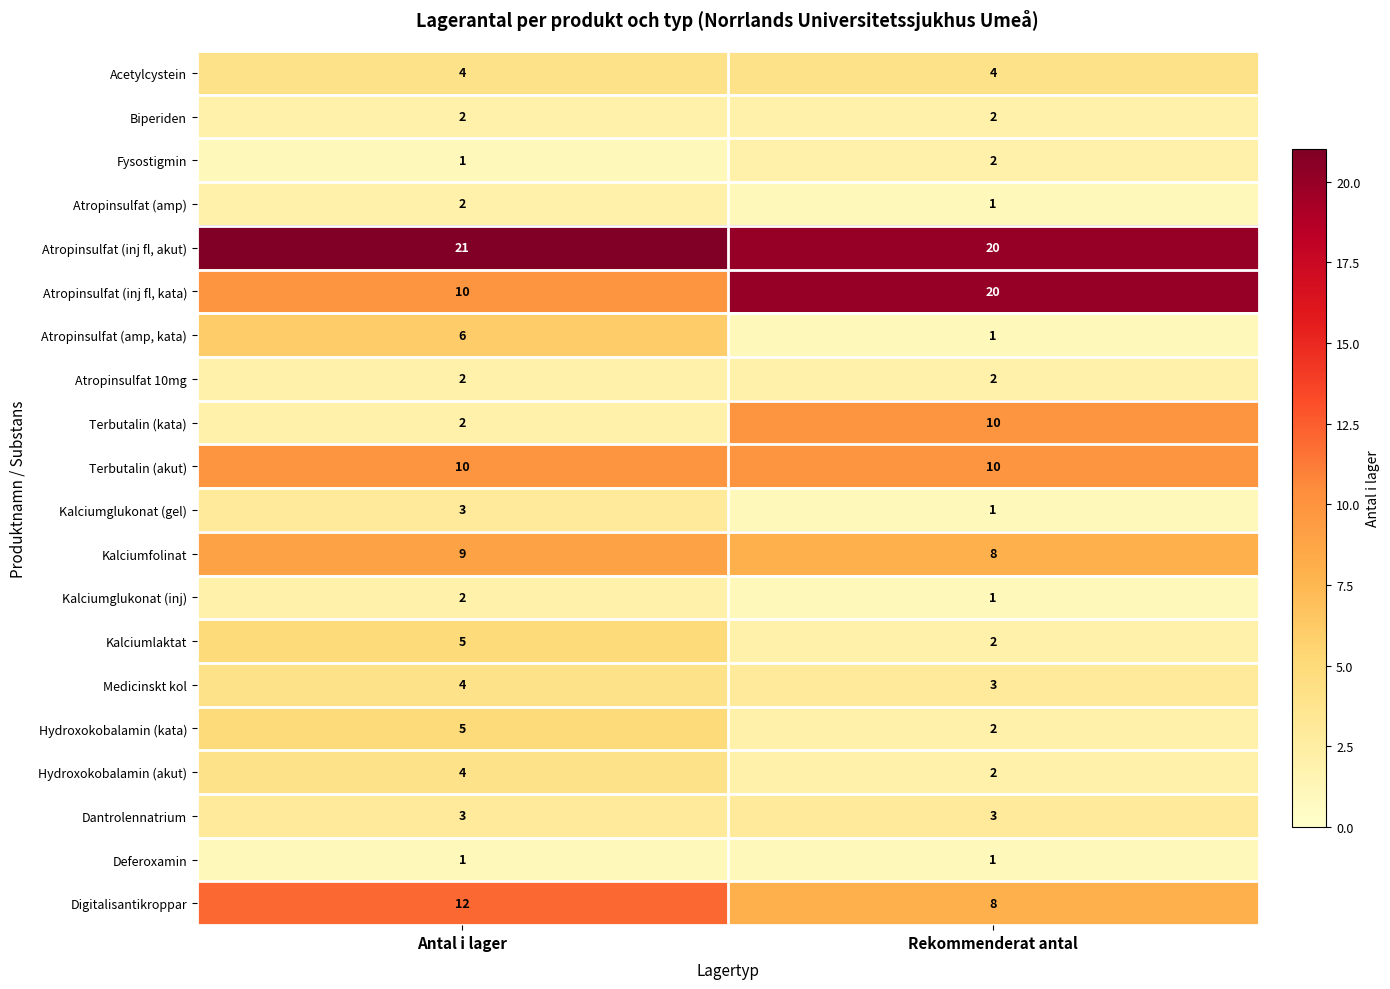

Which category has the lowest value in the Terbutalin (kata) series?

Antal i lager